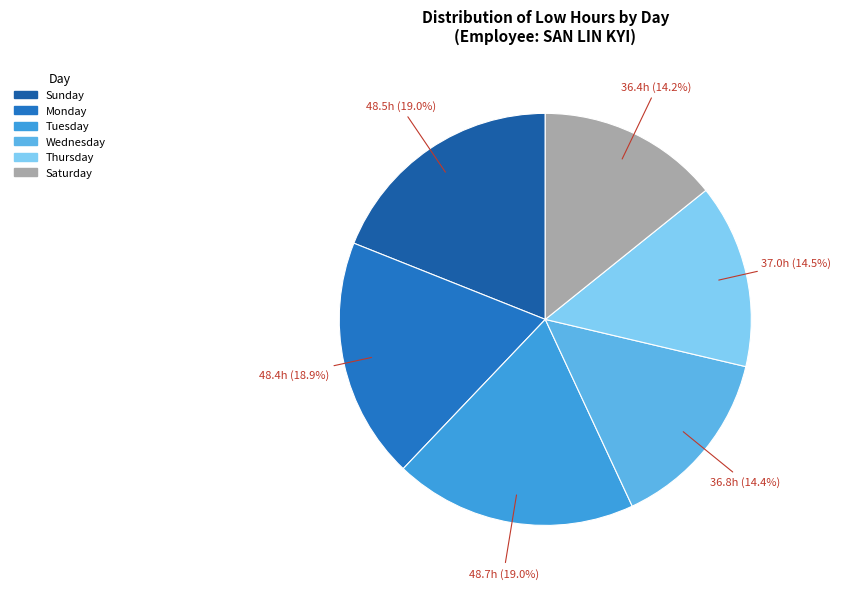

How many slices are in this pie chart?

6